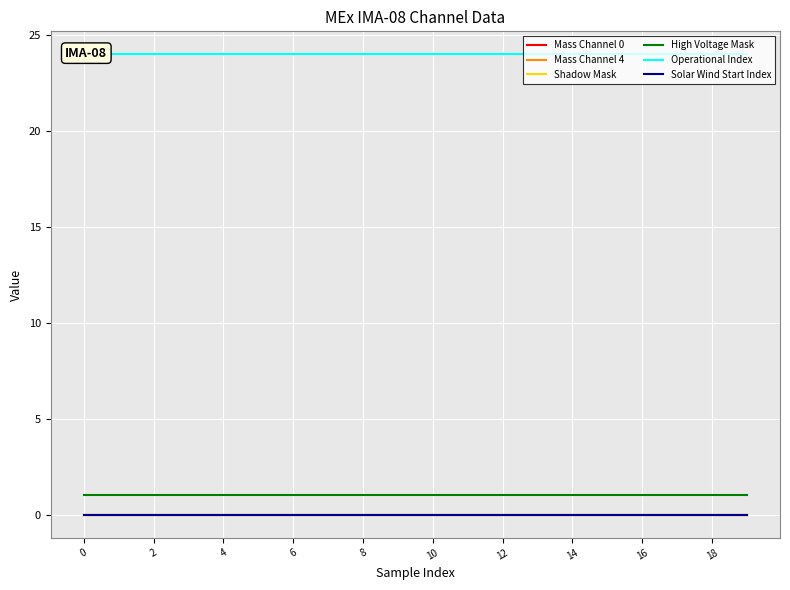

Reading right to left, extract all data points from this chart.

Mass Channel 0: 0	0	0	0	0	0	0	0	0	0	0	0	0	0	0	0	0	0	0	0
Mass Channel 4: 0	0	0	0	0	0	0	0	0	0	0	0	0	0	0	0	0	0	0	0
Shadow Mask: 0	0	0	0	0	0	0	0	0	0	0	0	0	0	0	0	0	0	0	0
High Voltage Mask: 1	1	1	1	1	1	1	1	1	1	1	1	1	1	1	1	1	1	1	1
Operational Index: 24	24	24	24	24	24	24	24	24	24	24	24	24	24	24	24	24	24	24	24
Solar Wind Start Index: 0	0	0	0	0	0	0	0	0	0	0	0	0	0	0	0	0	0	0	0